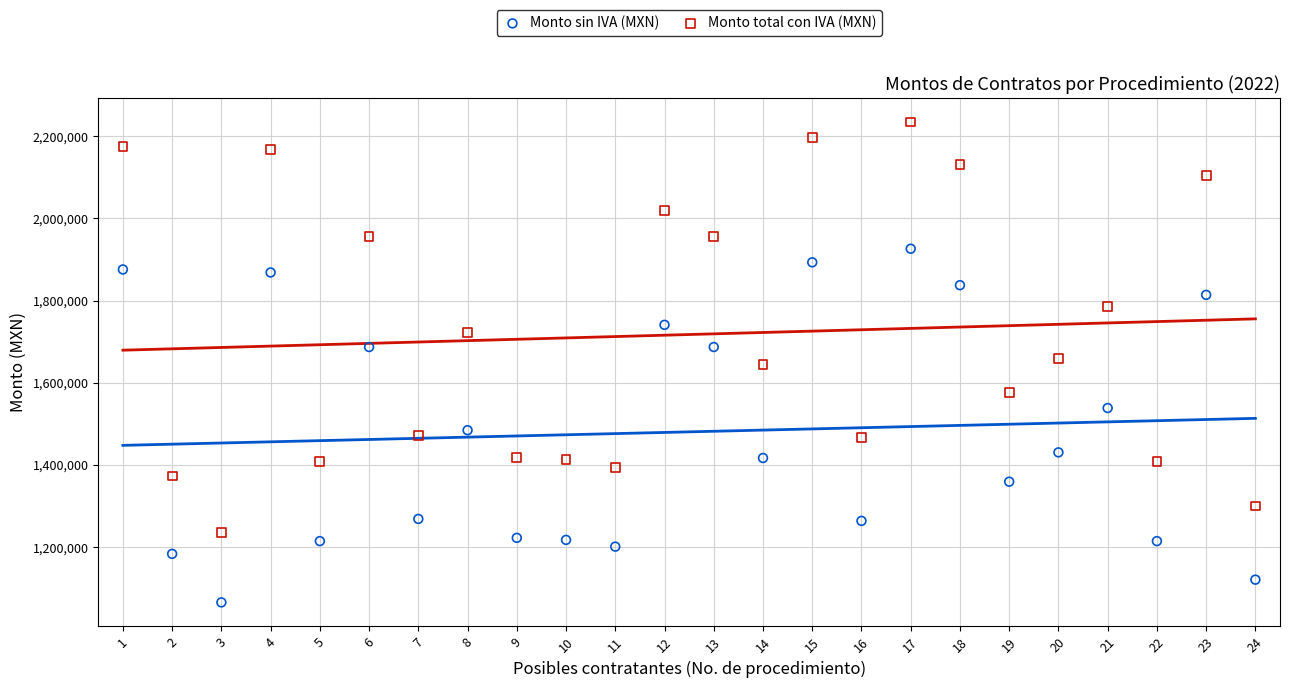

What are all the series names shown in the legend?

Monto sin IVA (MXN), Monto total con IVA (MXN)